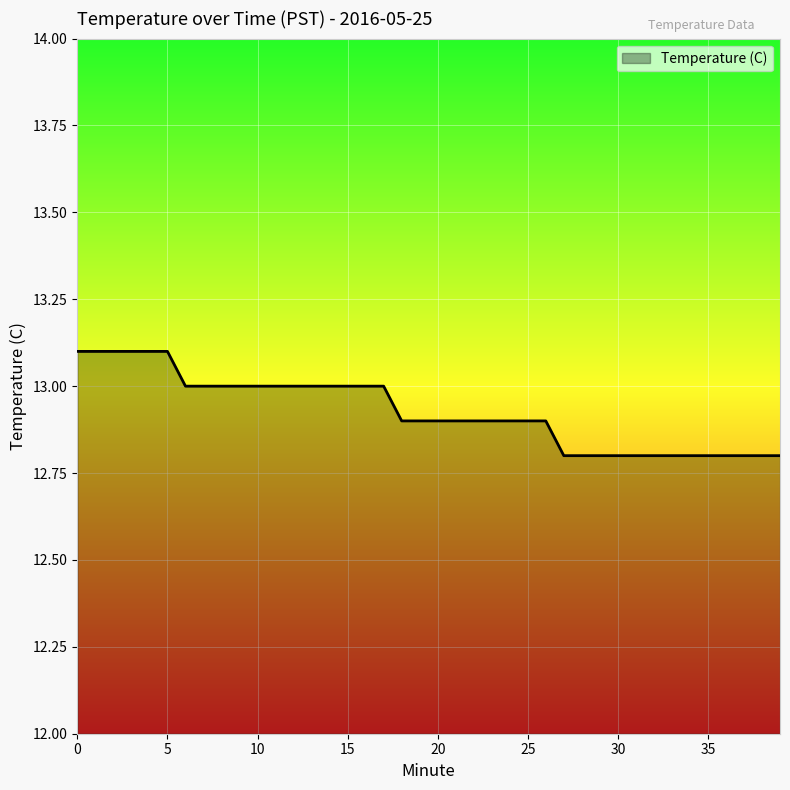

What is the maximum value shown in the chart?

13.1